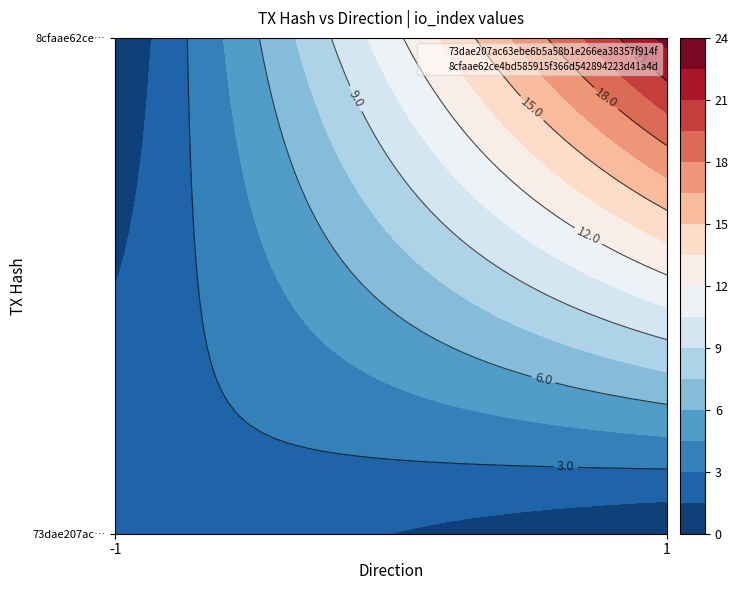

Reading left to right, extract all data points from this chart.

73dae207ac63ebe6b5a58b1e266ea38357f914f: direction=-1.0	io_index=3.0	value=0.3	valid_mainchain=1.0
8cfaae62ce4bd585915f366d542894223d41a4d: direction=1.0	io_index=23.0	value=0.3	valid_mainchain=1.0